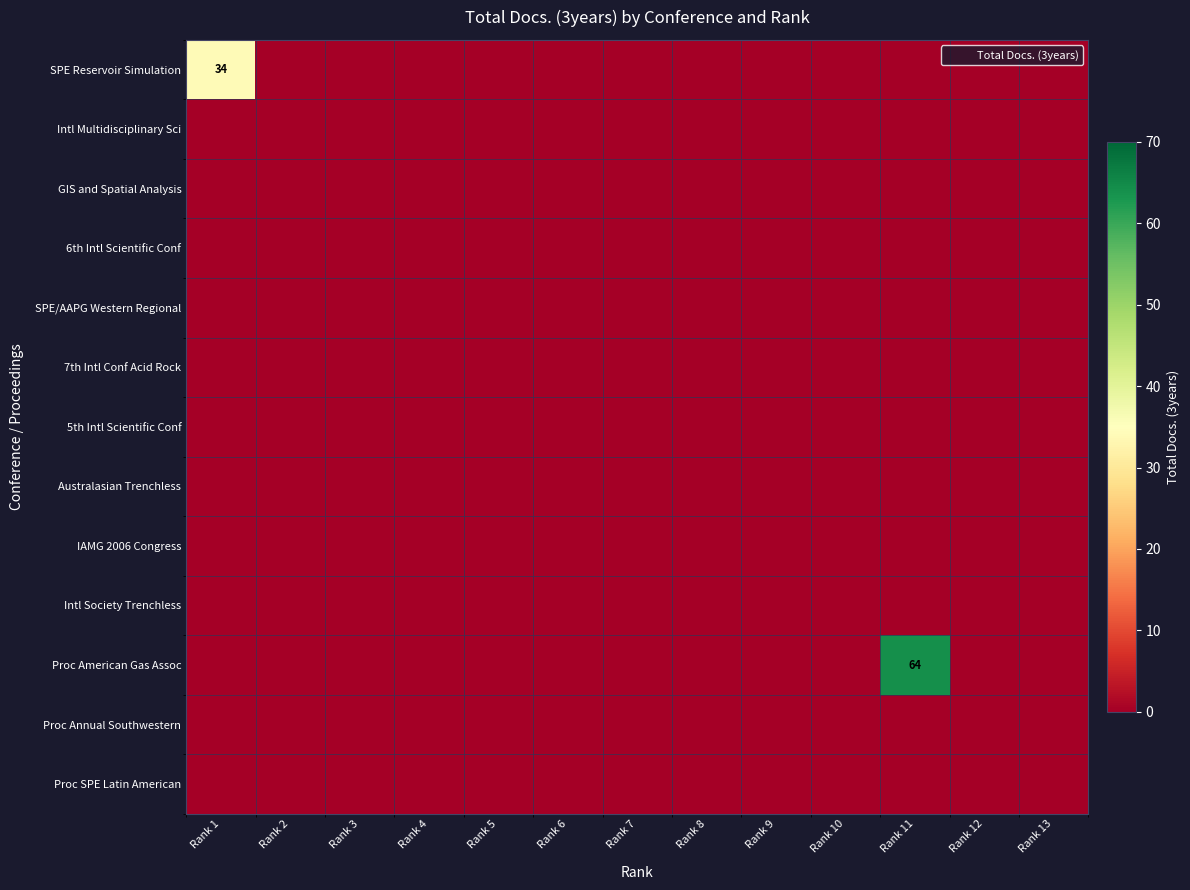

Is it true that Proc American Gas Assoc equals 64 at Rank 11?

True